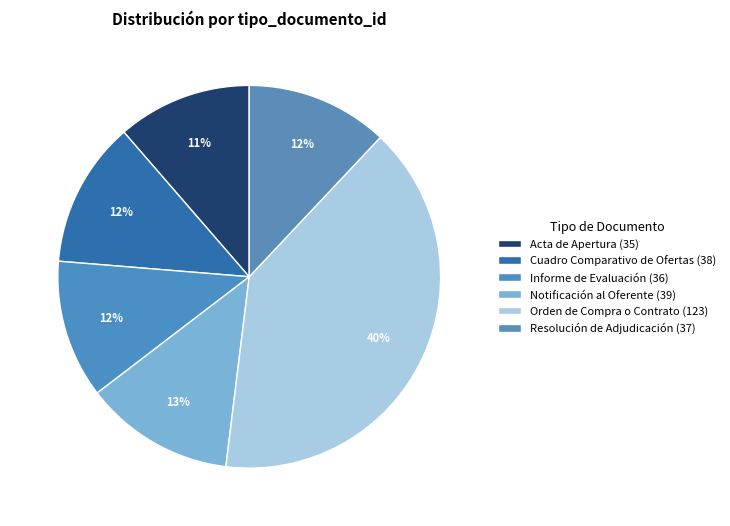

What percentage is the Acta de Apertura slice, to the nearest percent?

11%